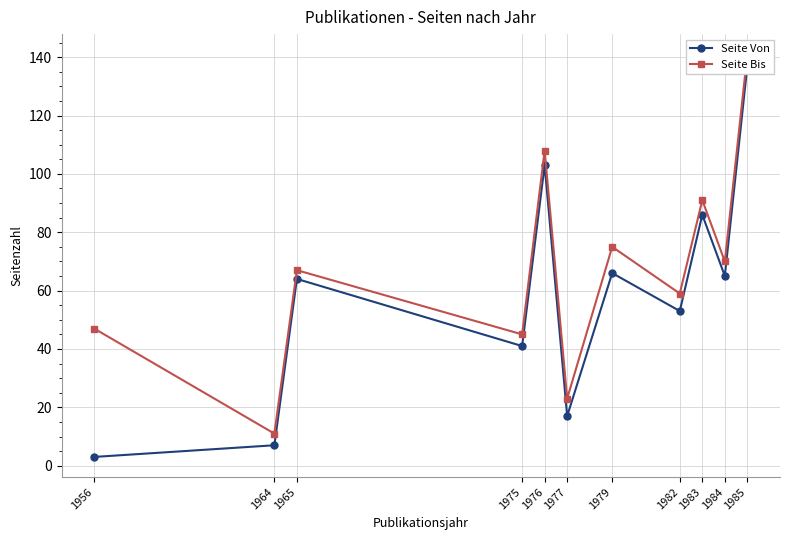

At which label is Seite Von closest to 70?

1979